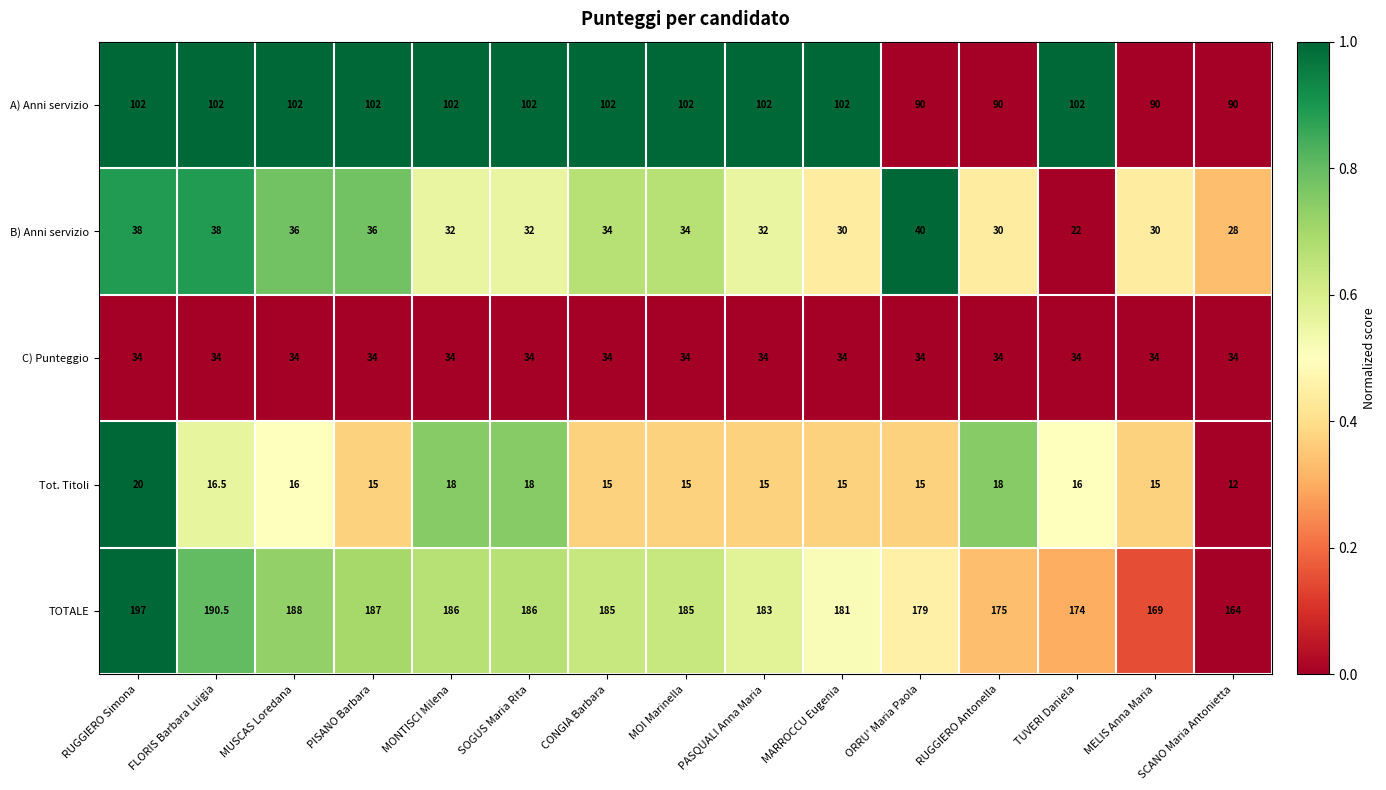

How many data points does each series have?

15